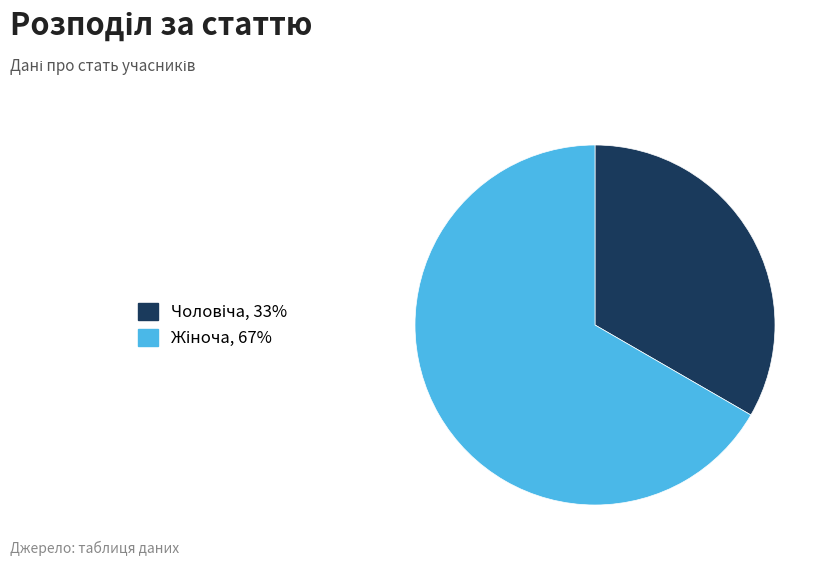

Is there a majority slice in this chart?

Yes